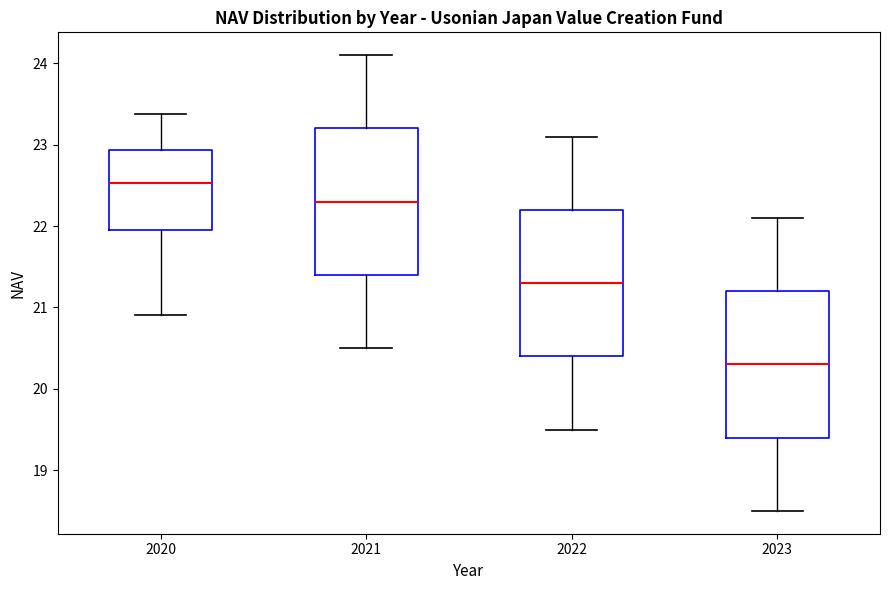

Reading left to right, transcribe this box plot: for each box, give where its median line is, the range the box spans, and where its two whiskers end, as read against the y-axis. The values are not printed on the chart, so give them approximately, as read against the axis.

2020: median 22.5, box 22.0 to 22.9, whiskers 20.9 to 23.4
2021: median 22.3, box 21.4 to 23.2, whiskers 20.5 to 24.1
2022: median 21.3, box 20.4 to 22.2, whiskers 19.5 to 23.1
2023: median 20.3, box 19.4 to 21.2, whiskers 18.5 to 22.1